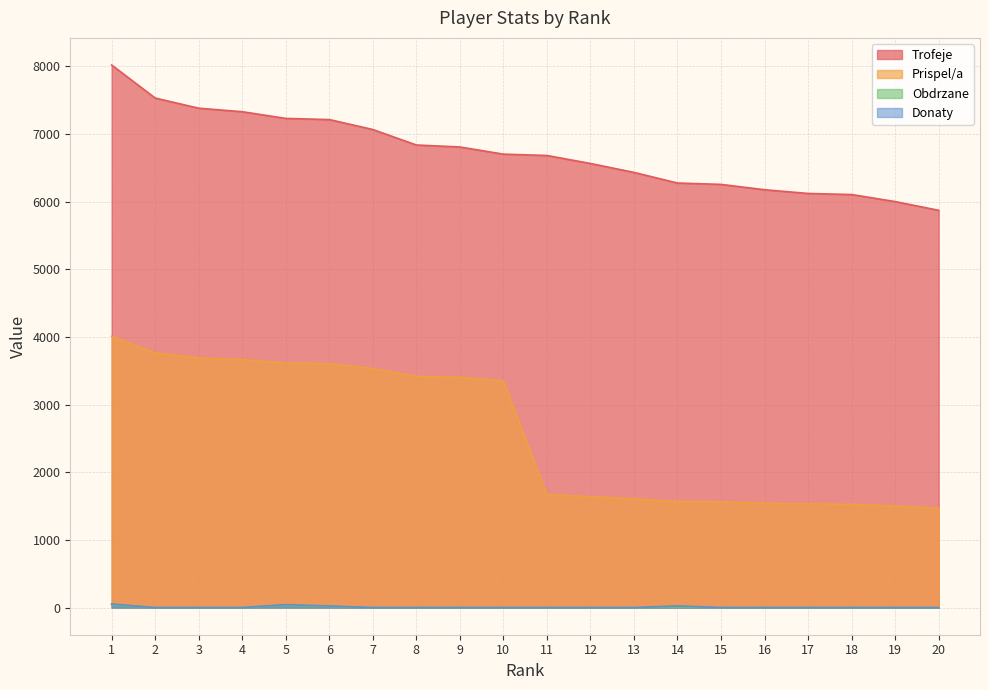

What is the total value across all series at 7?

10597